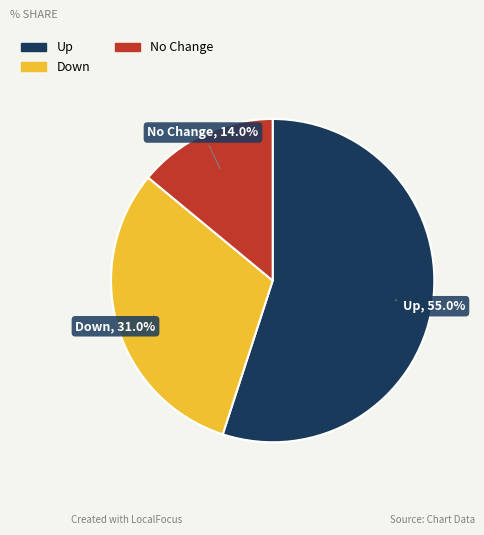

Count the number of slices in the pie.

3